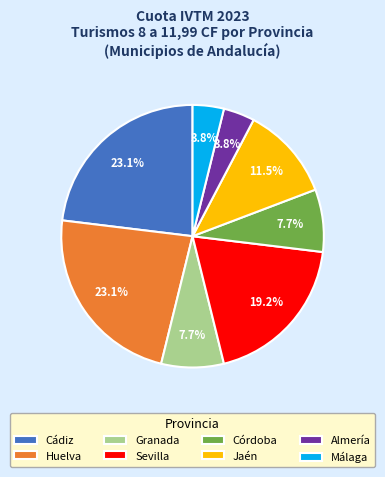

How many slices are in this pie chart?

8